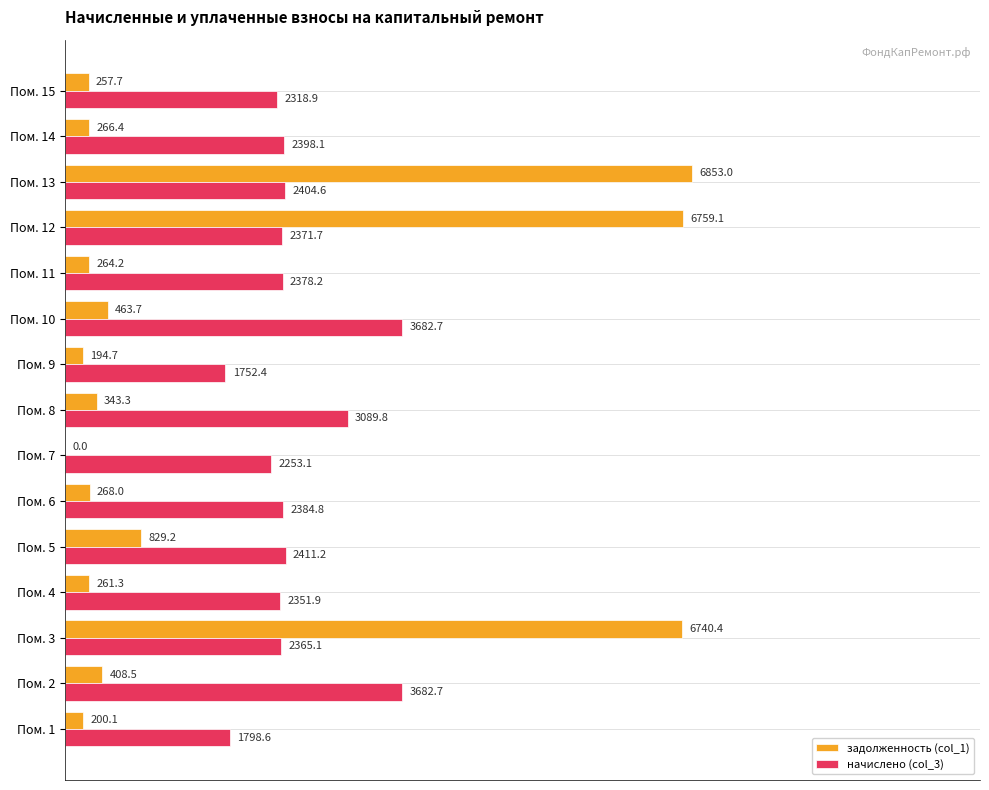

What are all the series names shown in the legend?

задолженность (col_1), начислено (col_3)